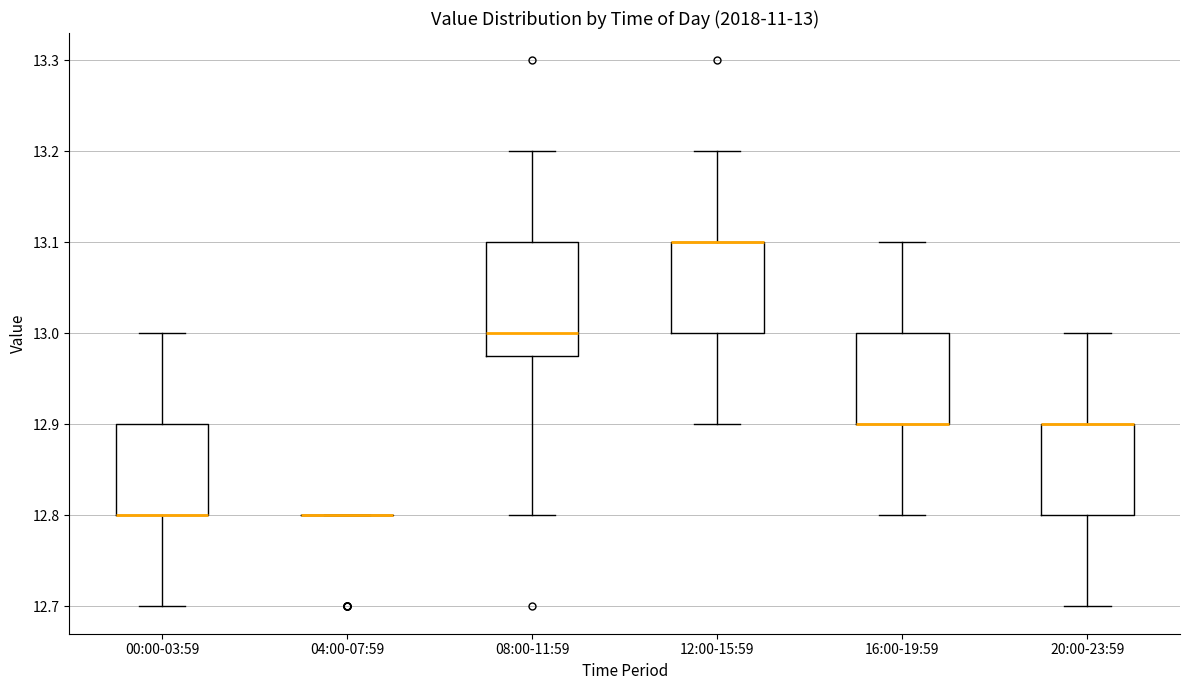

Comparing the boxes themselves (not the whiskers), which one is the tallest?

08:00-11:59